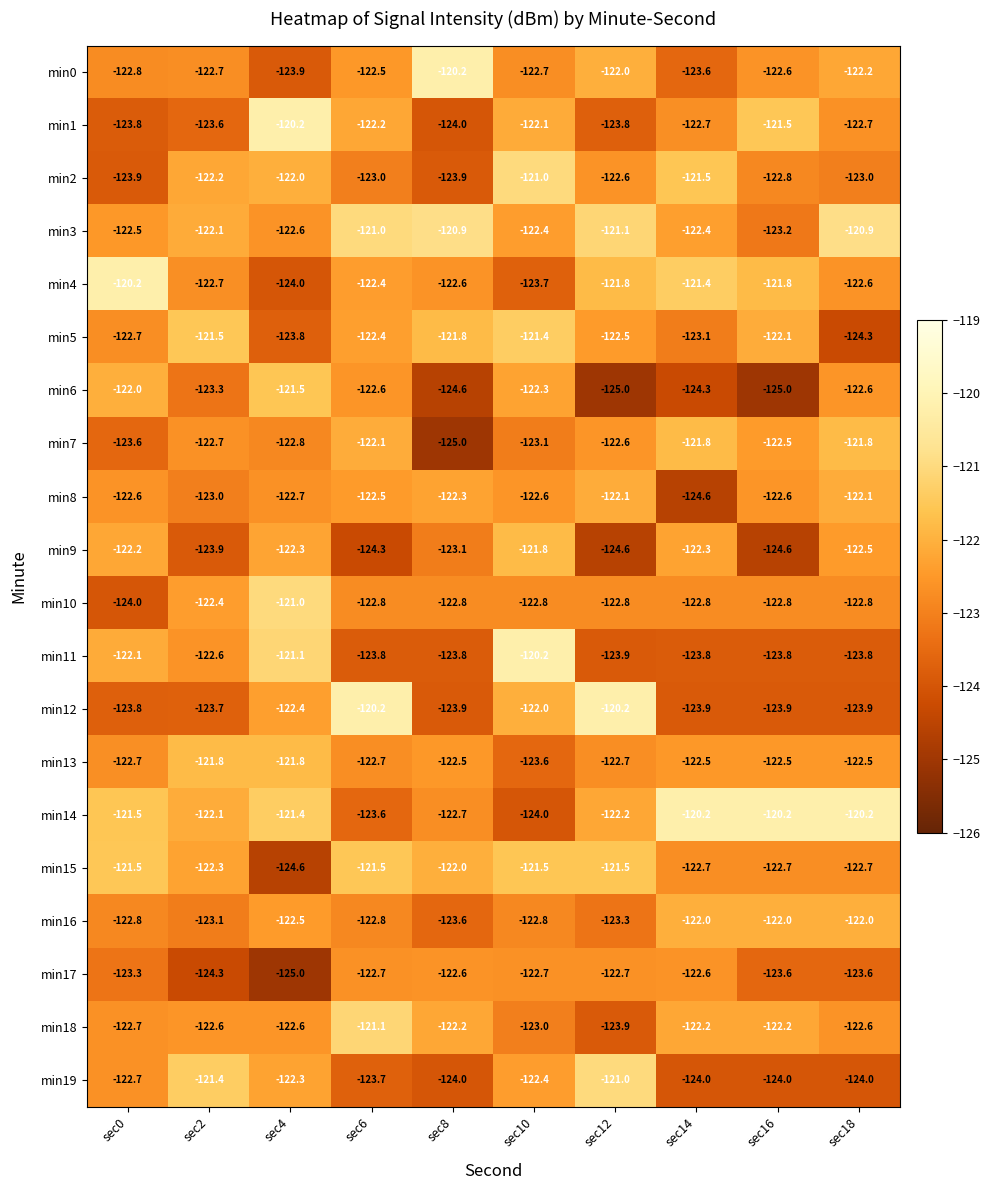

What is the smallest value displayed?

-125.0